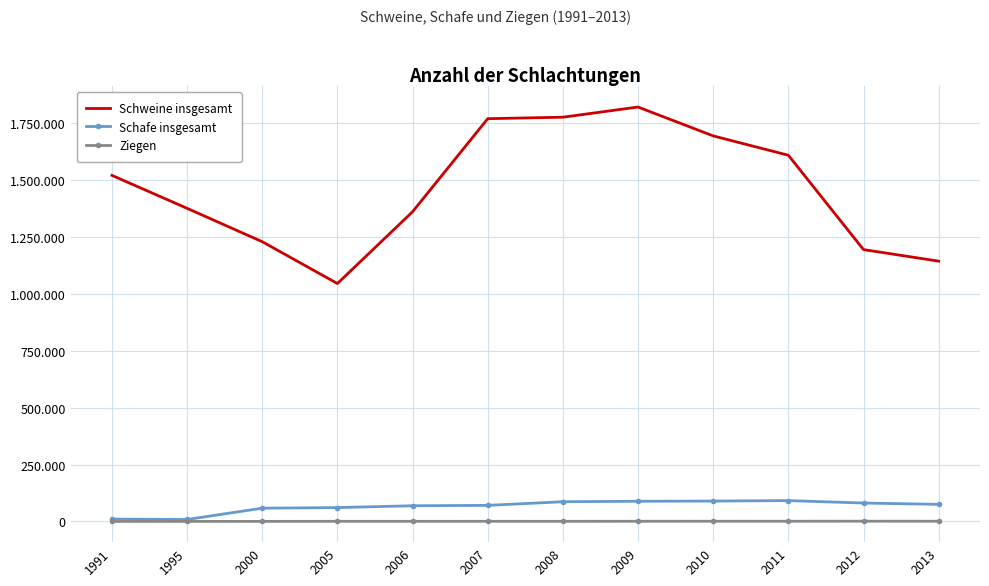

What is the difference between the maximum and minimum values in the Schafe insgesamt series?

82989